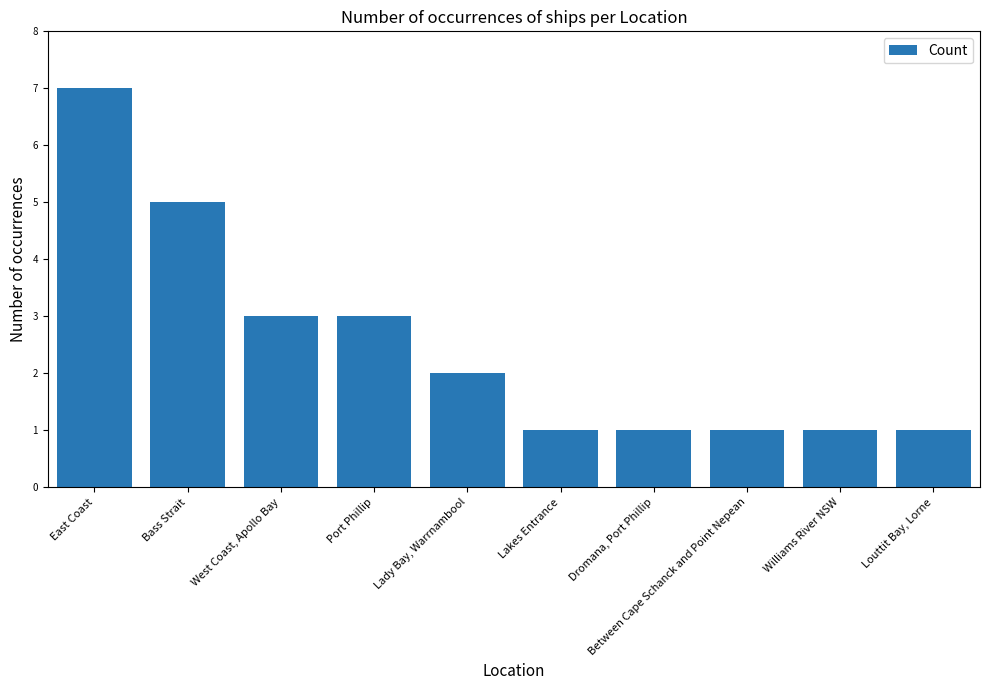

Between East Coast and West Coast, Apollo Bay, which is larger?

East Coast